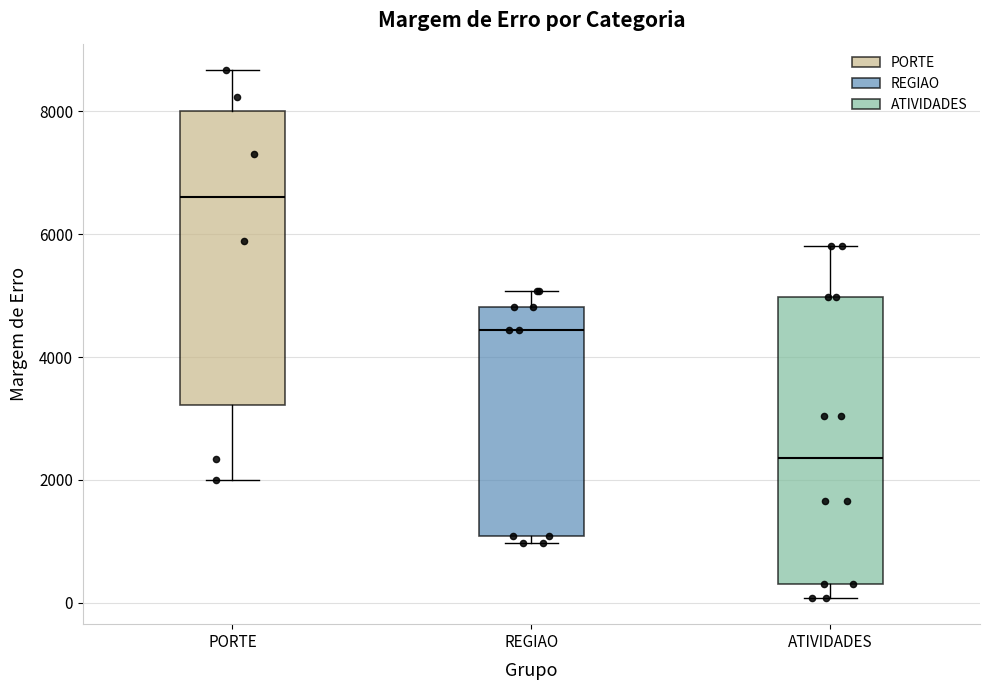

Reading left to right, read every box against the y-axis: the position of its median line, the range the box covers, and the ends of its whiskers. The values are not printed on the chart, so give them approximately, as read against the axis.

PORTE: median 6600, box 3200 to 8000, whiskers 2000 to 8600
REGIAO: median 4400, box 1000 to 4800, whiskers 1000 (just below the box's lower edge) to 5000
ATIVIDADES: median 2400, box 400 to 5000, whiskers 0 to 5800